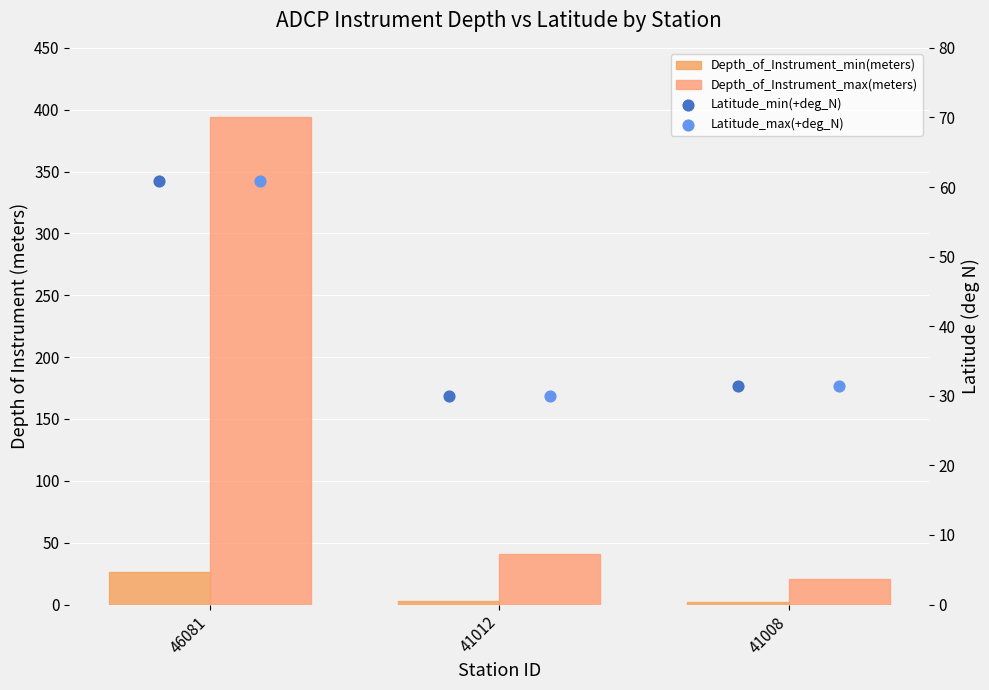

Which series contains the highest Y value?

Depth_of_Instrument_max(meters)